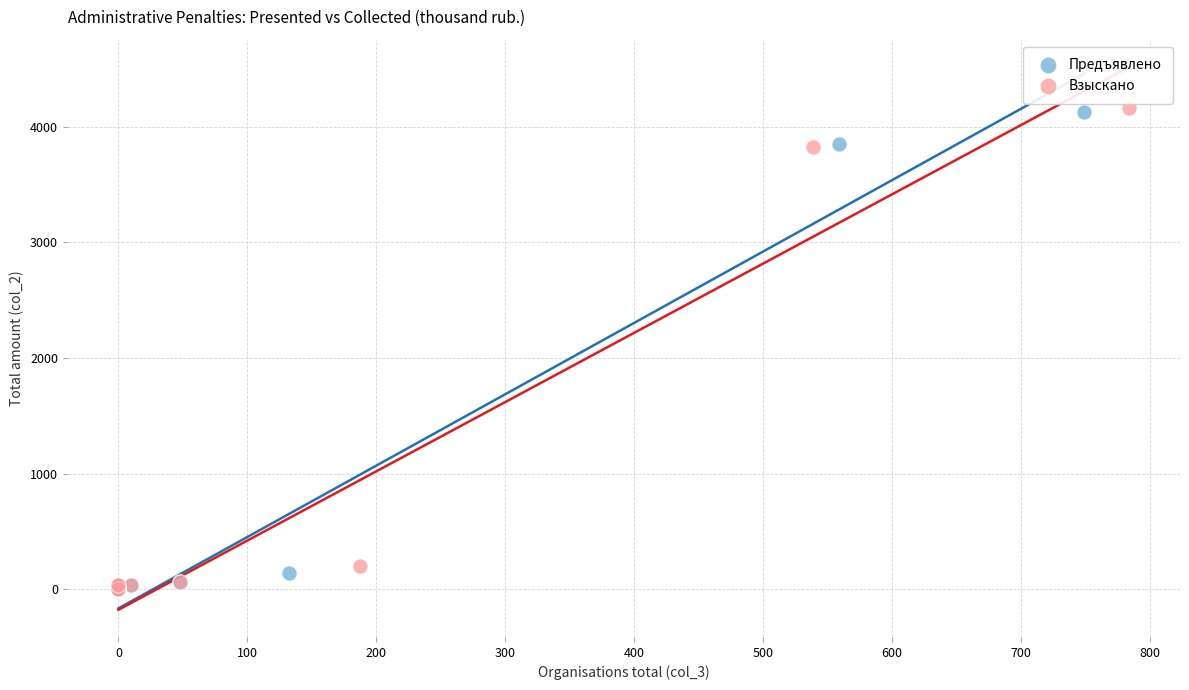

Which series has the largest Y range (max minus min)?

Взыскано